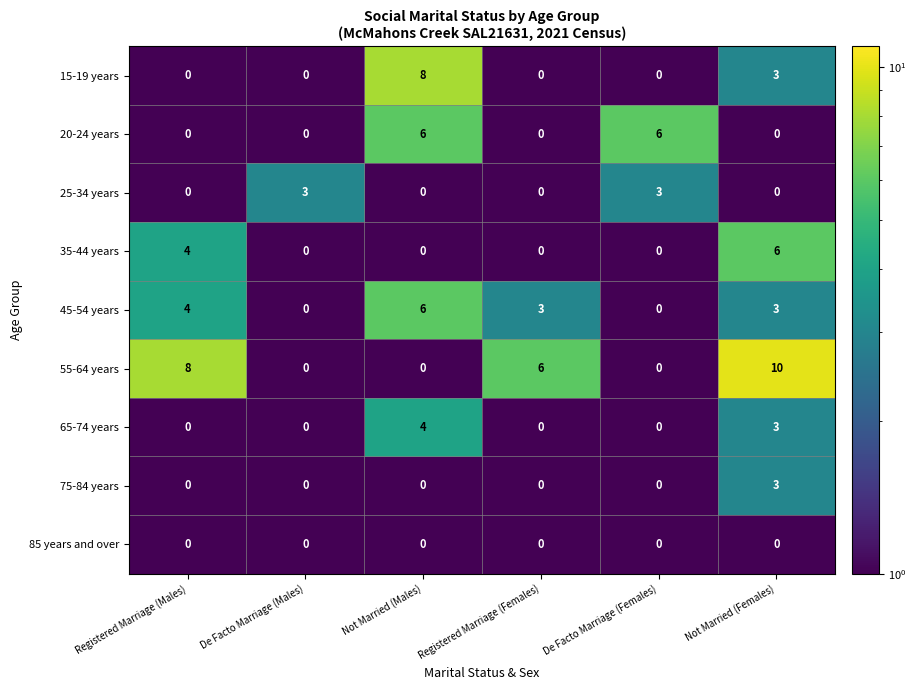

What is the greatest value displayed?

10